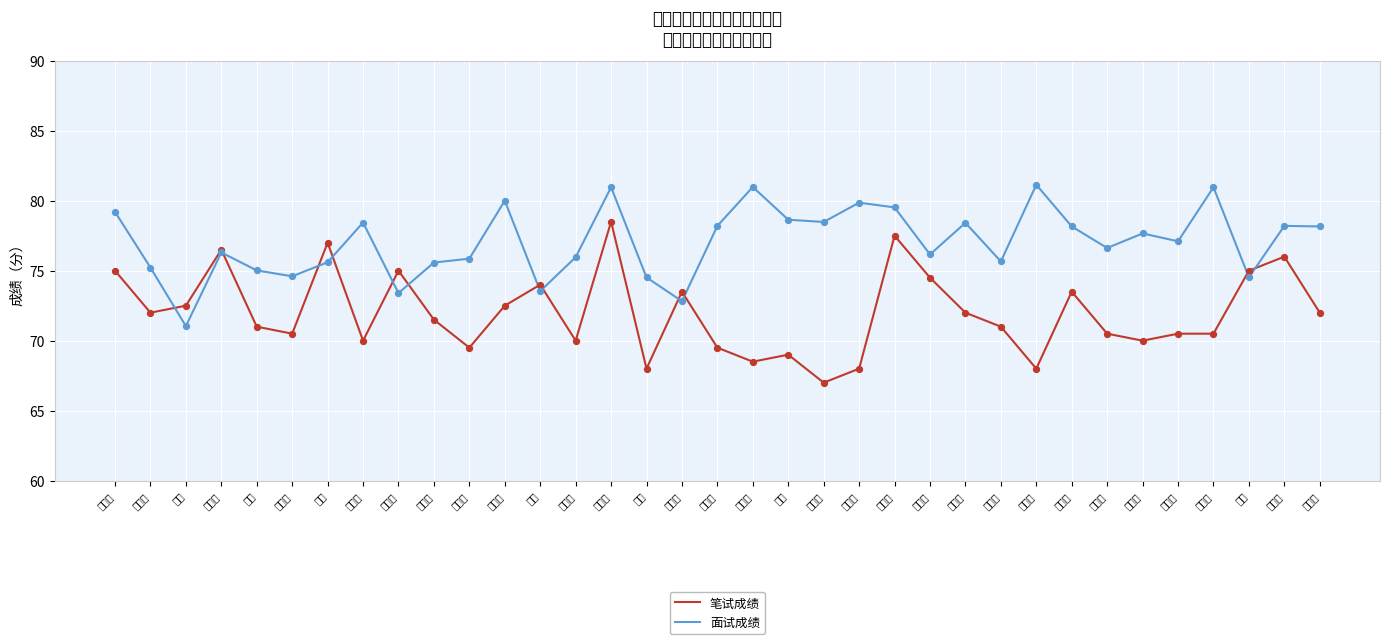

What are all the series names shown in the legend?

笔试成绩, 面试成绩